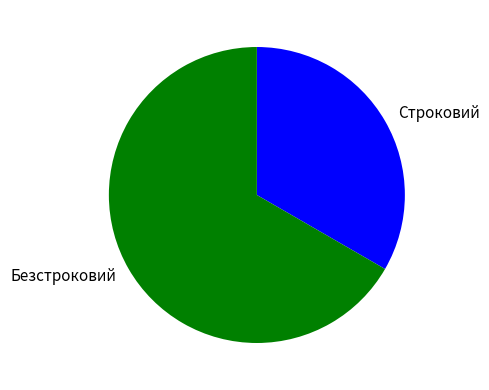

How many slices are in this pie chart?

2